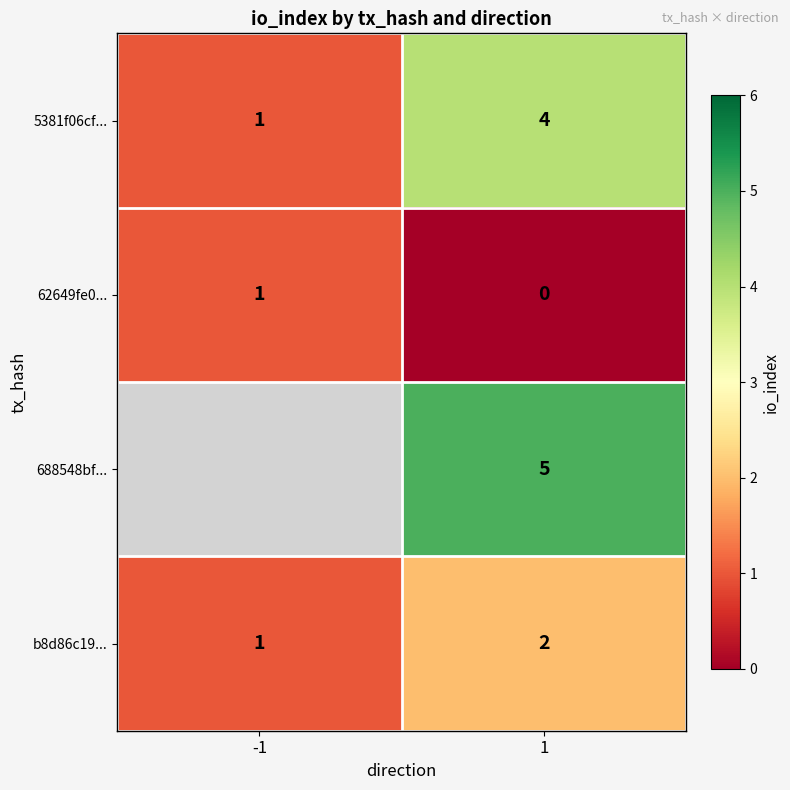

Is it true that 5381f06cf... equals 6.1 at 1?

False